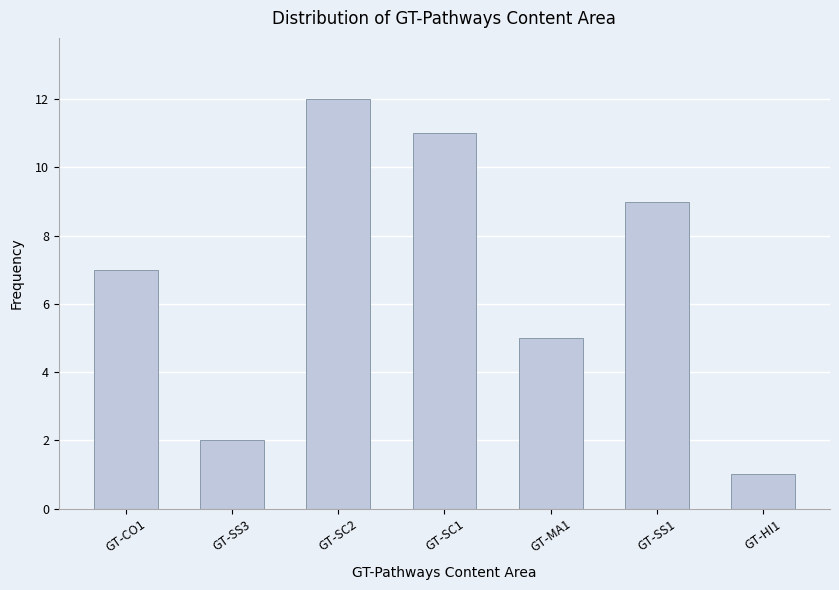

Reading right to left, extract all data points from this chart.

1	9	5	11	12	2	7